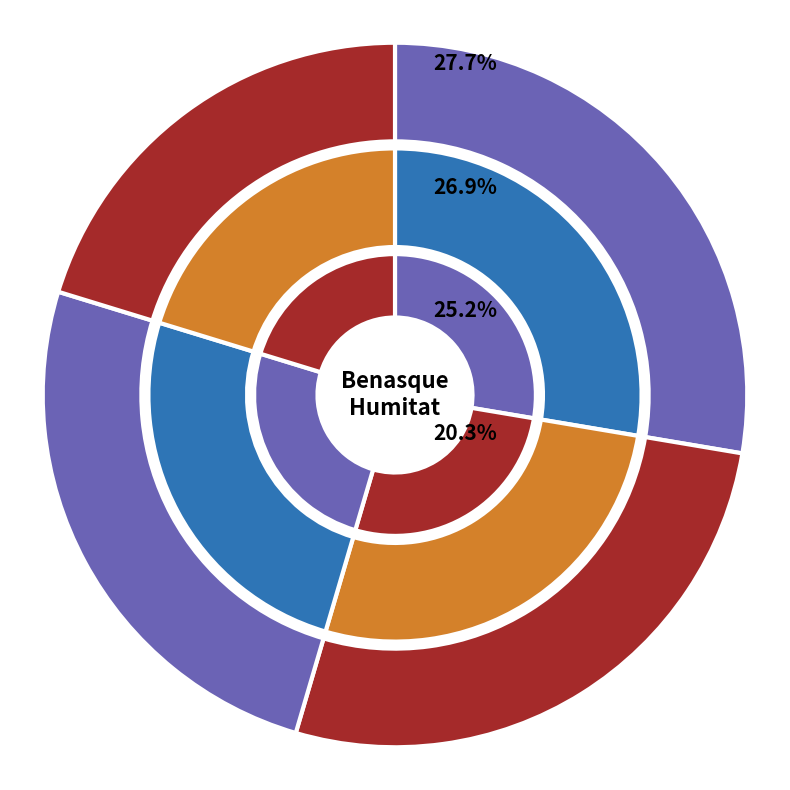

Does 06:00 represent more than half of the total?

No